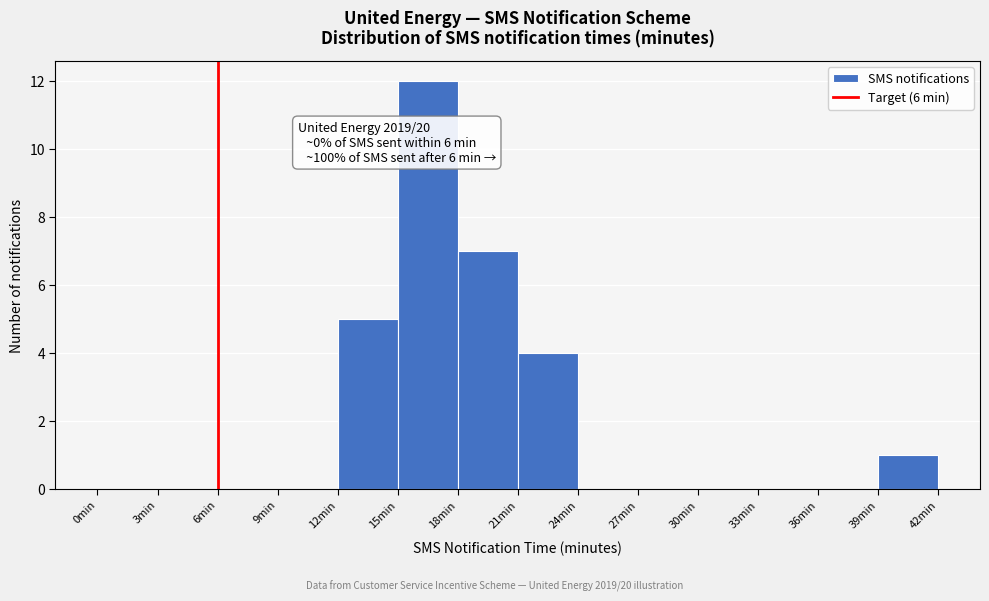

Which range on the x-axis has the tallest bar?

15 to 18